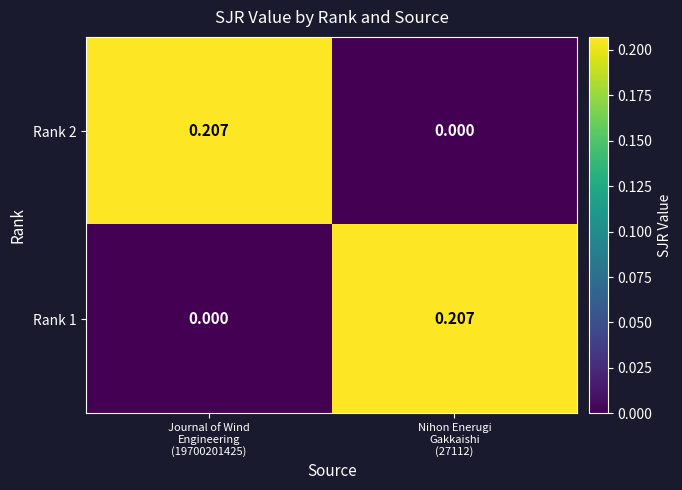

How many data points in Rank 2 are above 0?

1